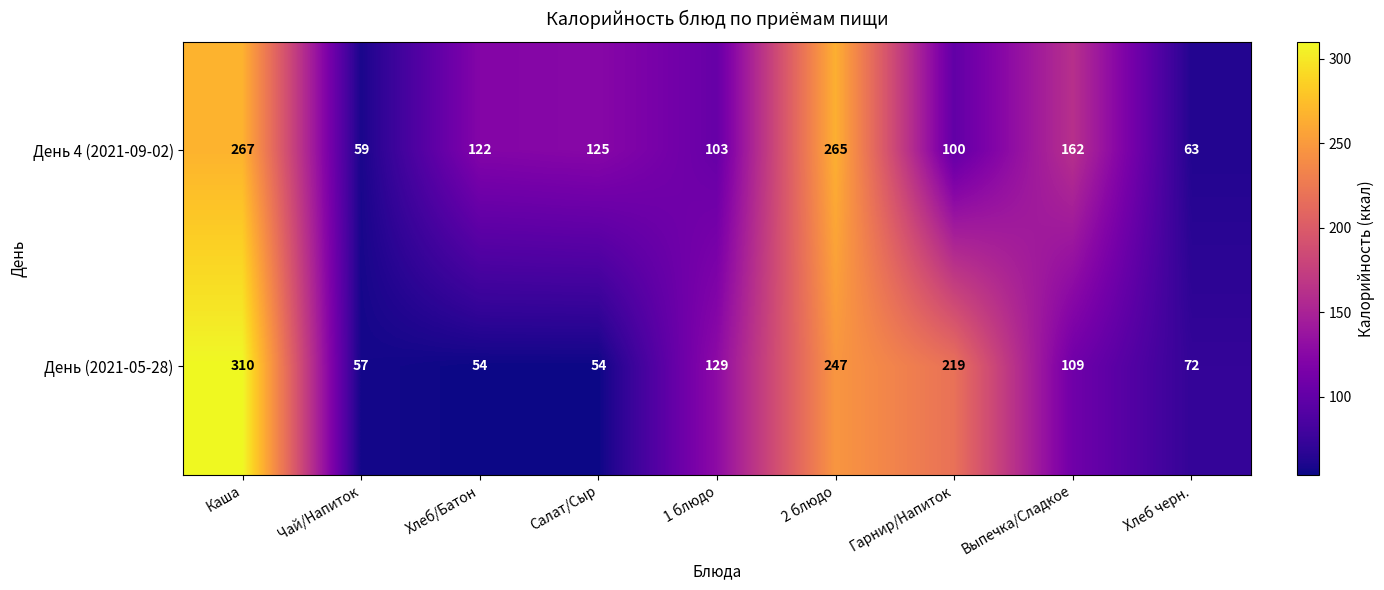

What is the minimum value shown in the chart?

54